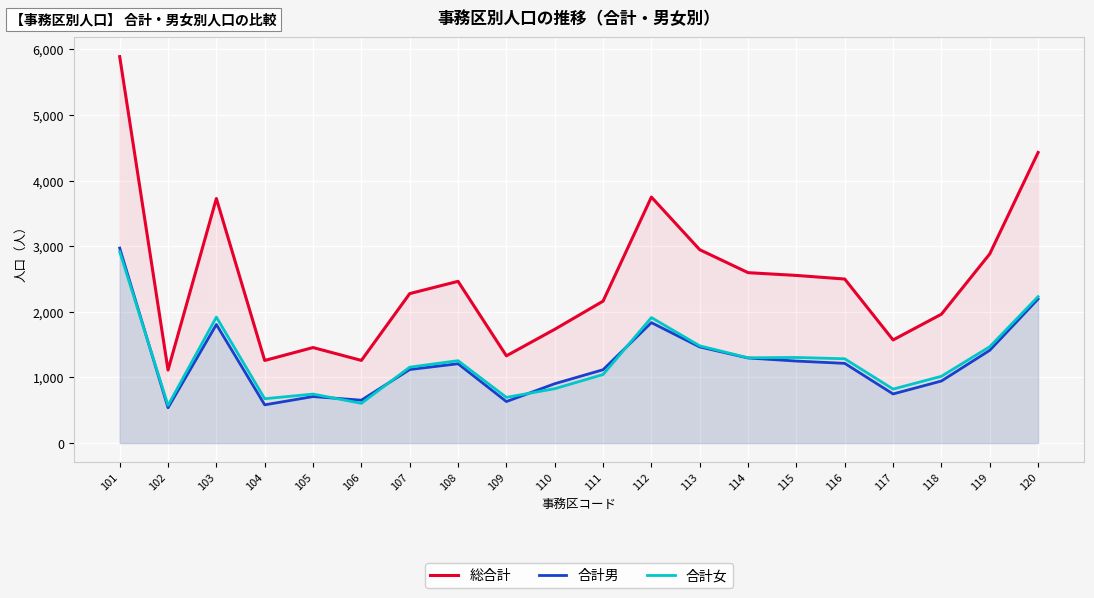

What is the value of the 合計男 point at the 4th from the left?

583